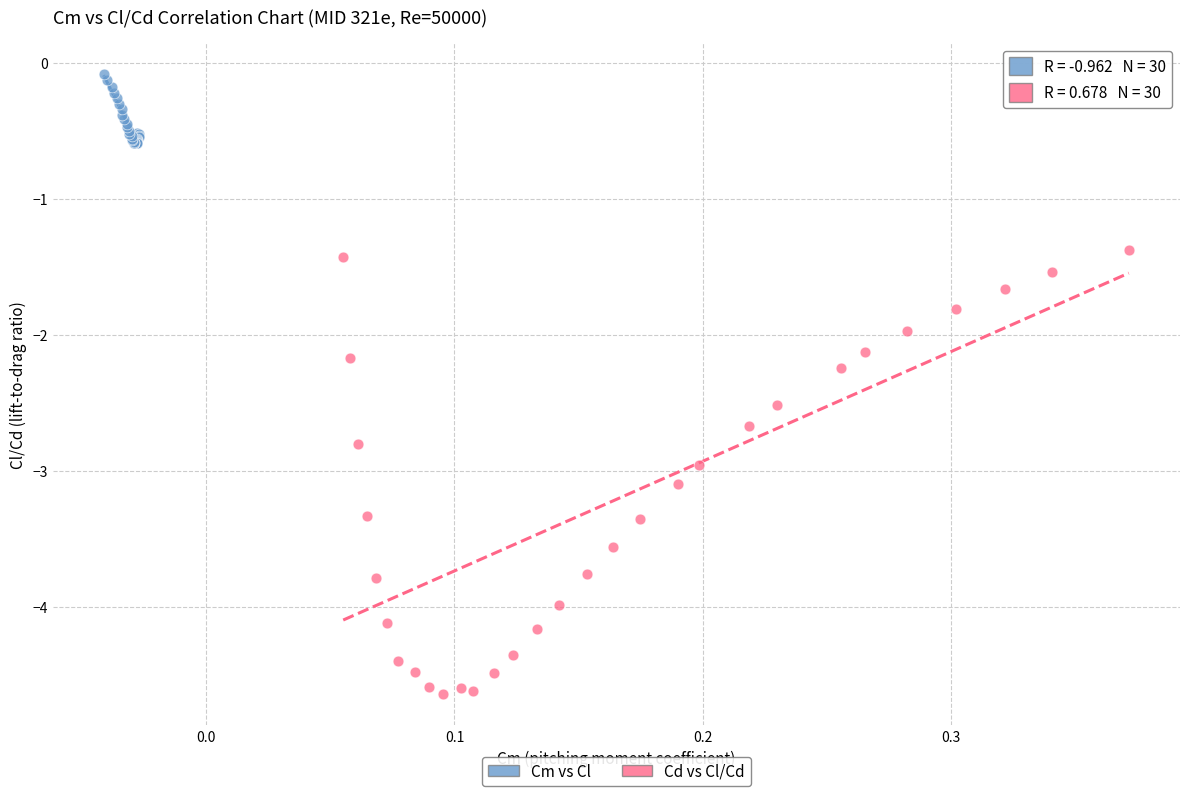

Which series has the widest spread of Y values?

Cd vs Cl/Cd